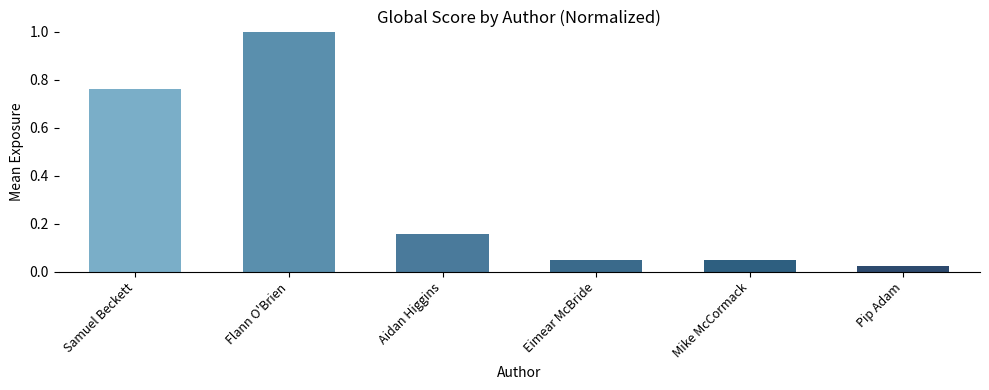

What position from the left is Pip Adam?

6